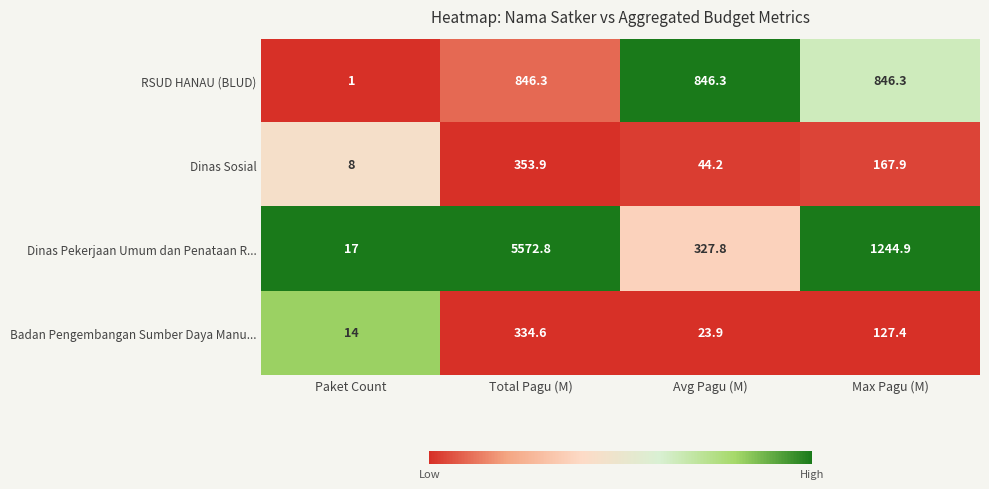

What is the greatest value displayed?

5572.8